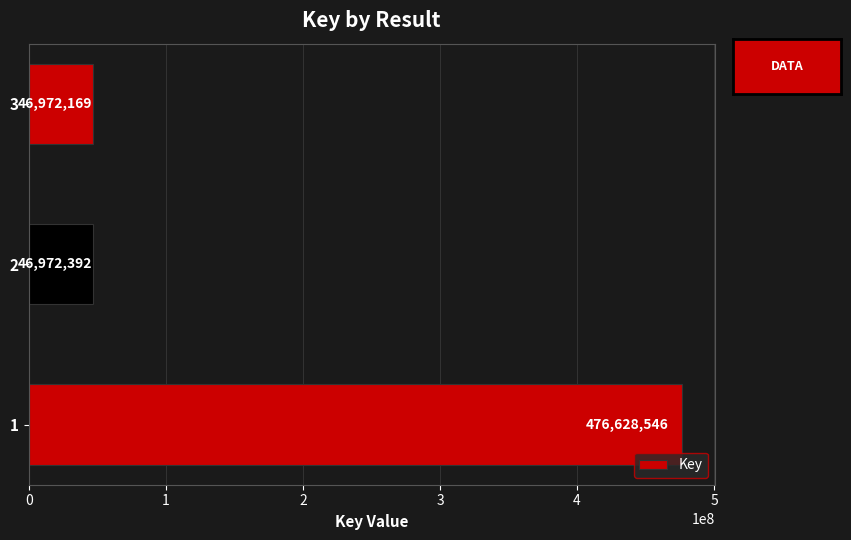

The value at 2 is 18933053. True or false?

False